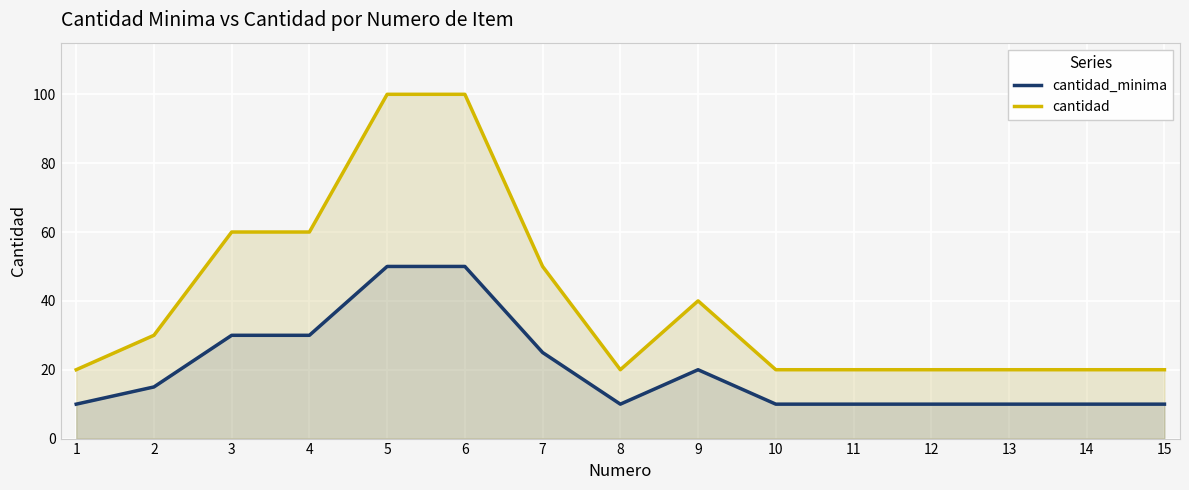

Is the value of cantidad_minima at 2 greater than the value of cantidad at 10?

No